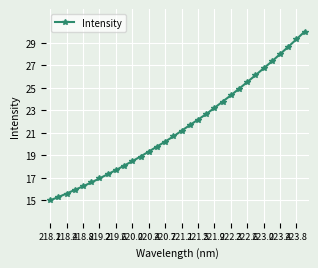

What is the minimum value shown in the chart?

15.0